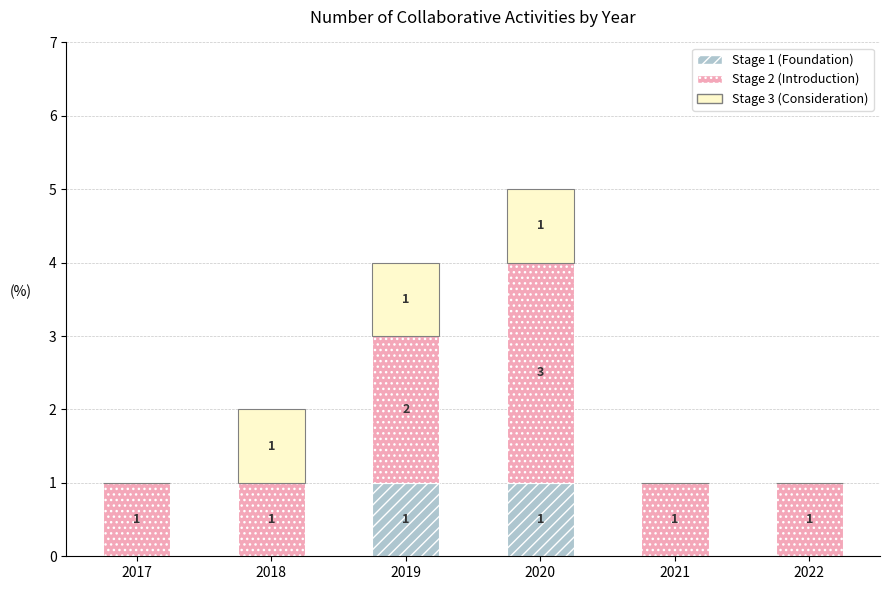

True or false: Stage 1 (Foundation) has a value of 0 at 2018.

True